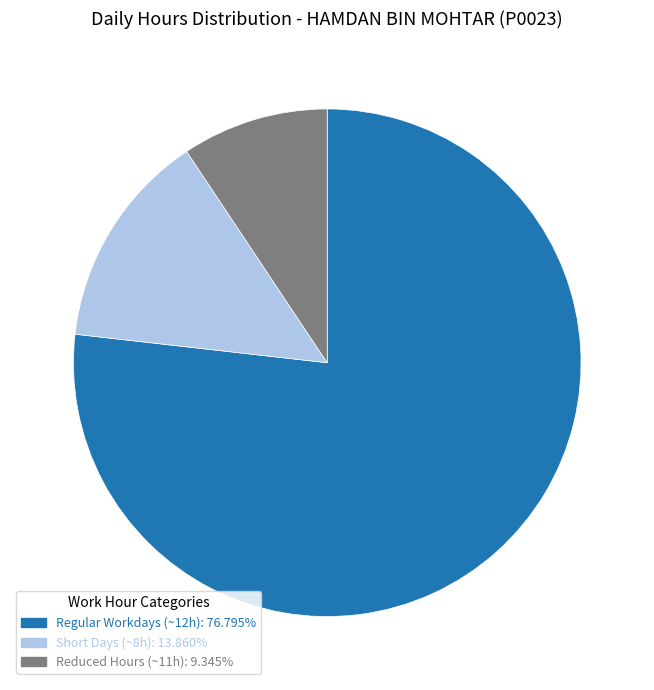

Does any single category account for the majority?

Yes